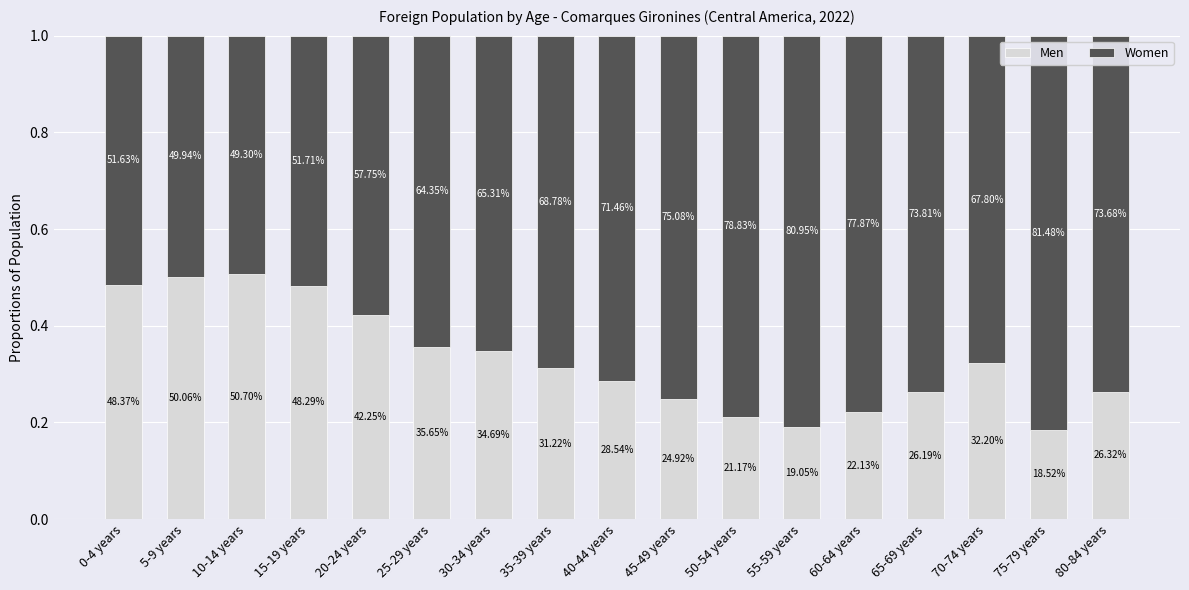

What is the sum of all Men values?

5.6